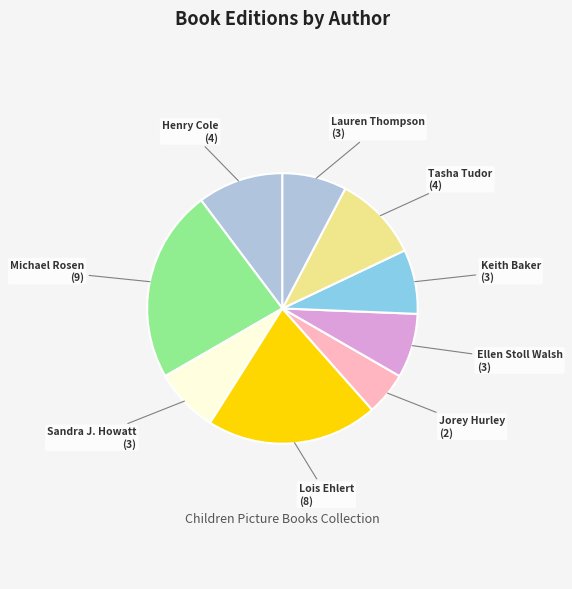

Which slice is the largest?

Michael Rosen